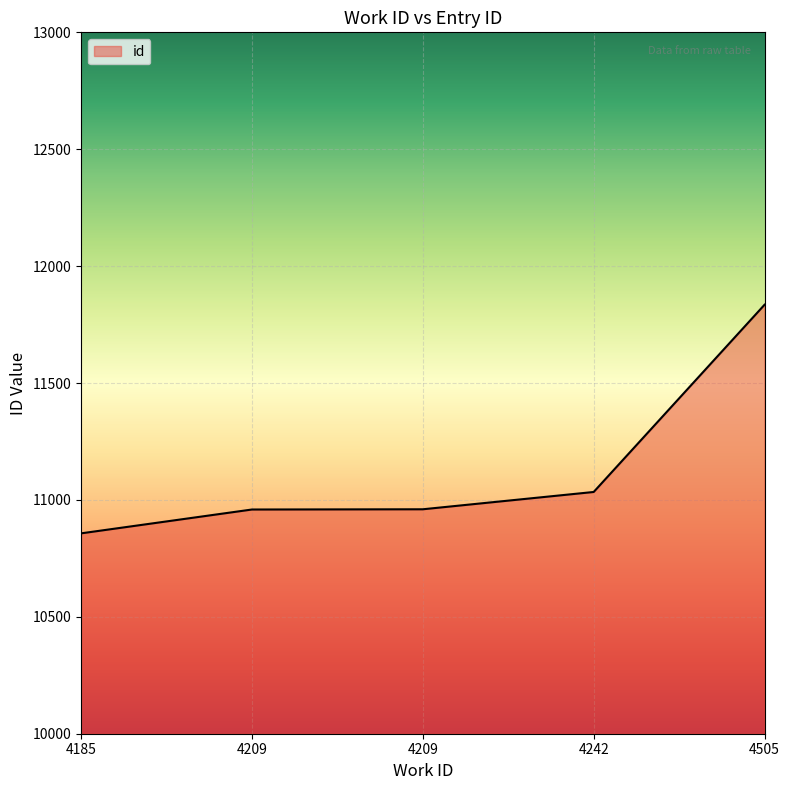

Reading left to right, extract all data points from this chart.

4185=10857	4209=10959	4209=10960	4242=11034	4505=11835